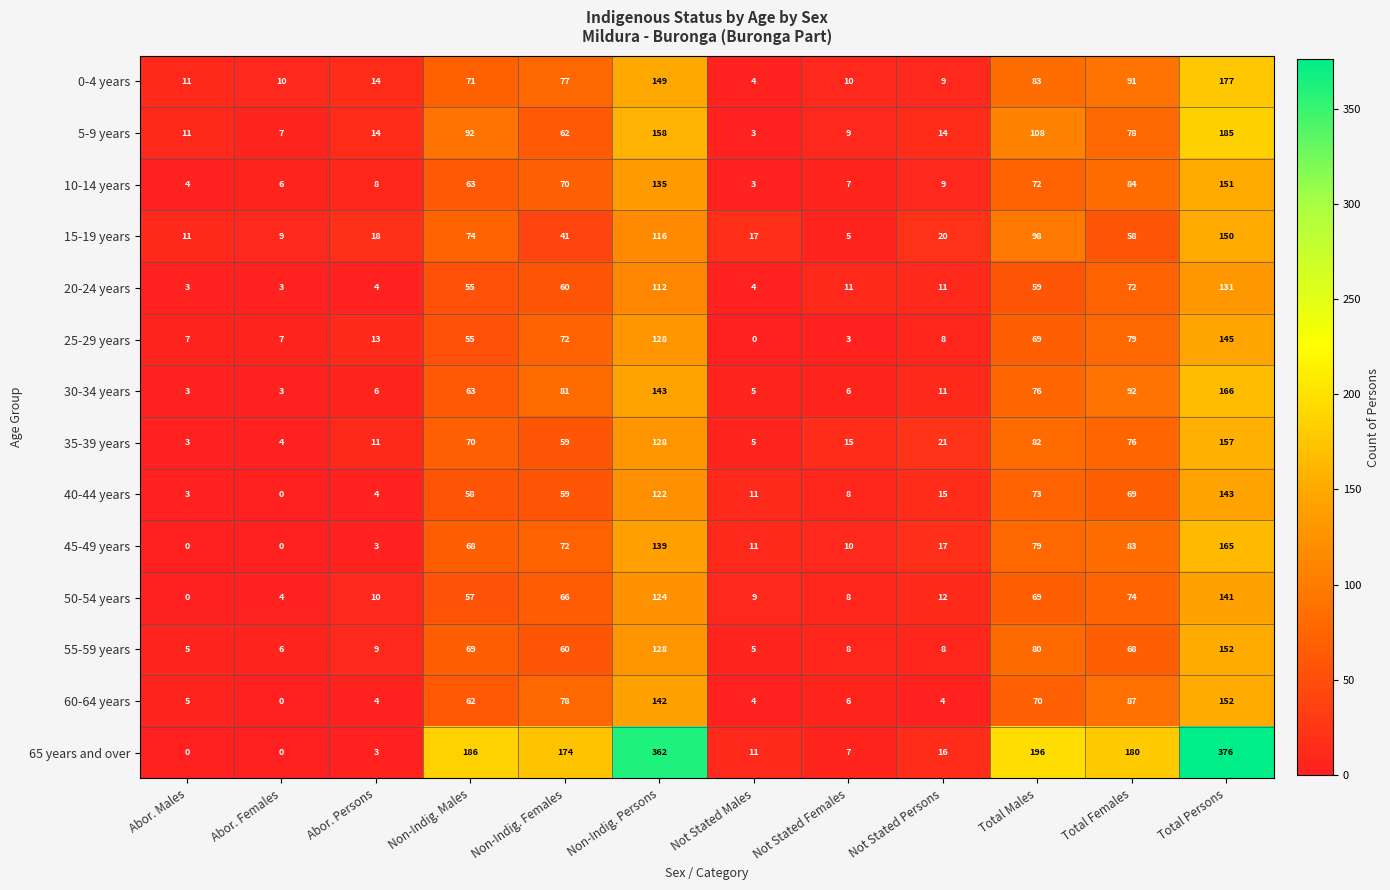

What is the sum of the 55-59 years values at Total Females and Total Persons?

220